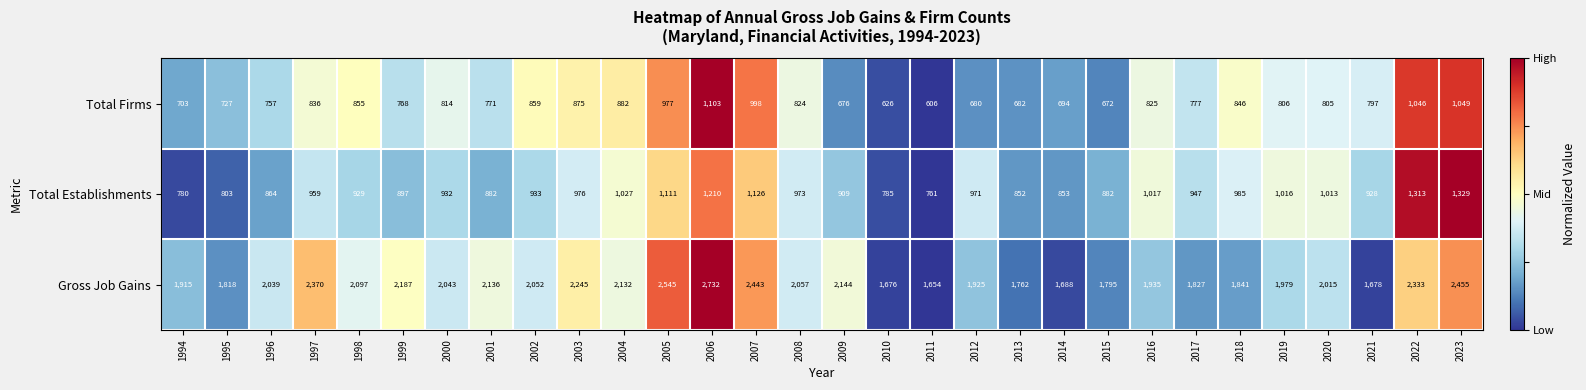

Where does the Total Firms series first go above 806?

1997